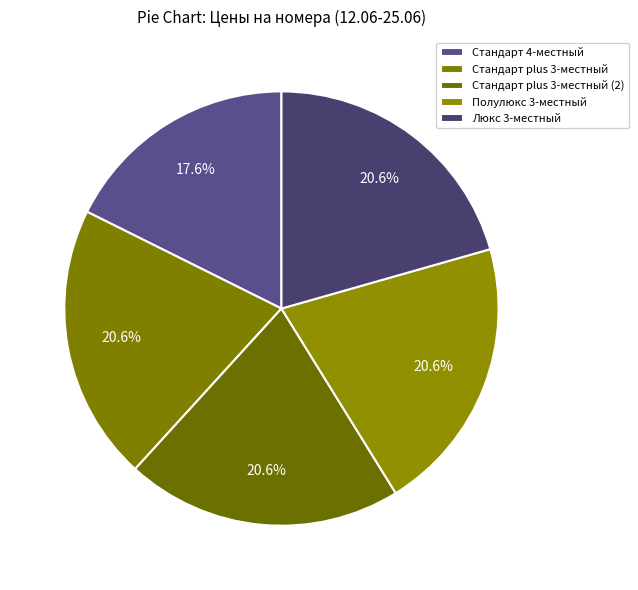

Count the number of slices in the pie.

5